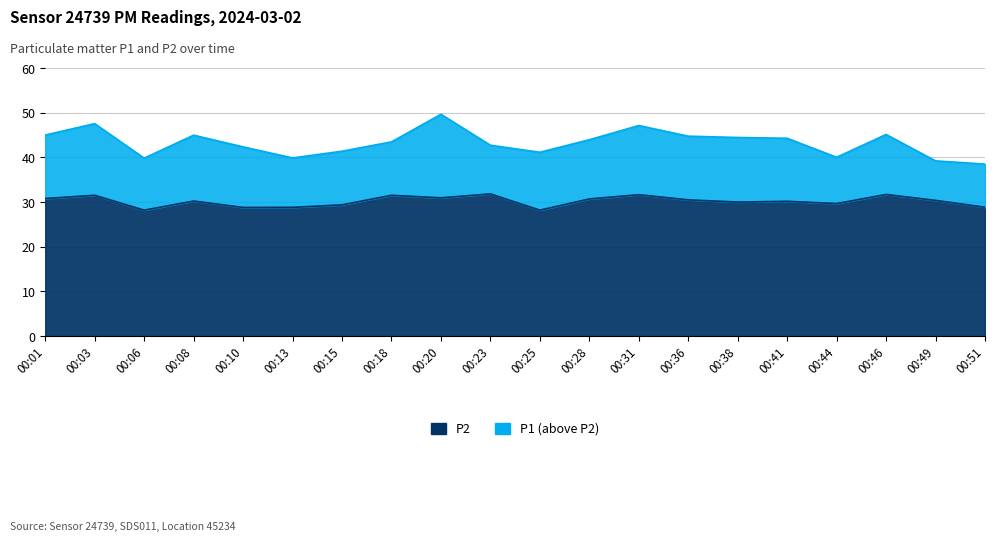

What is the sum of all P1 values?

865.4